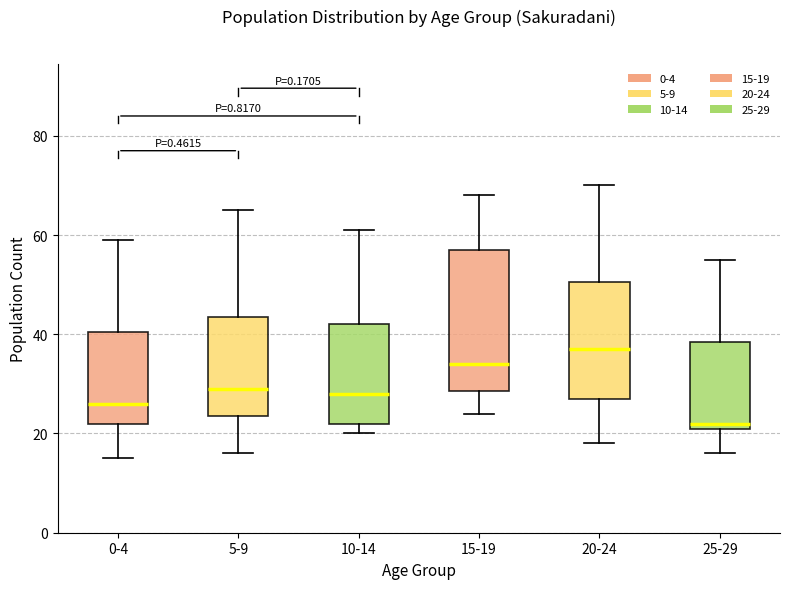

Which box's median line is the highest?

20-24